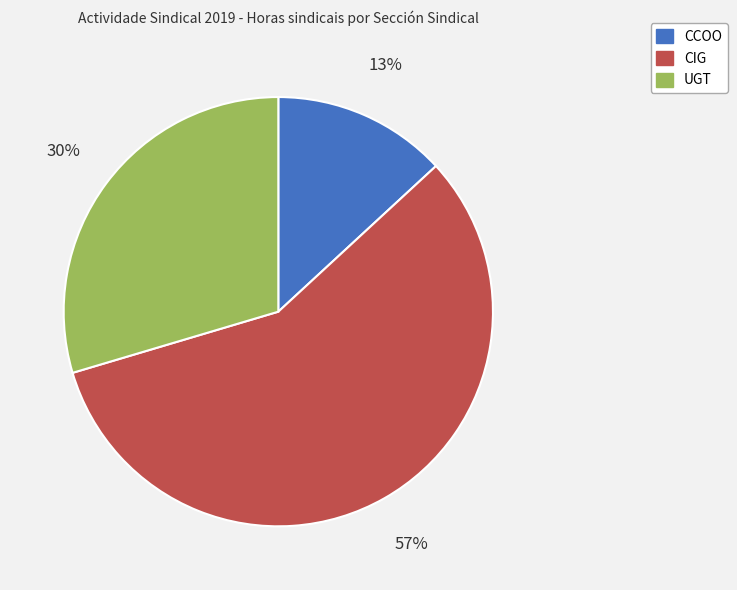

True or false: CIG accounts for 57% of the total.

True